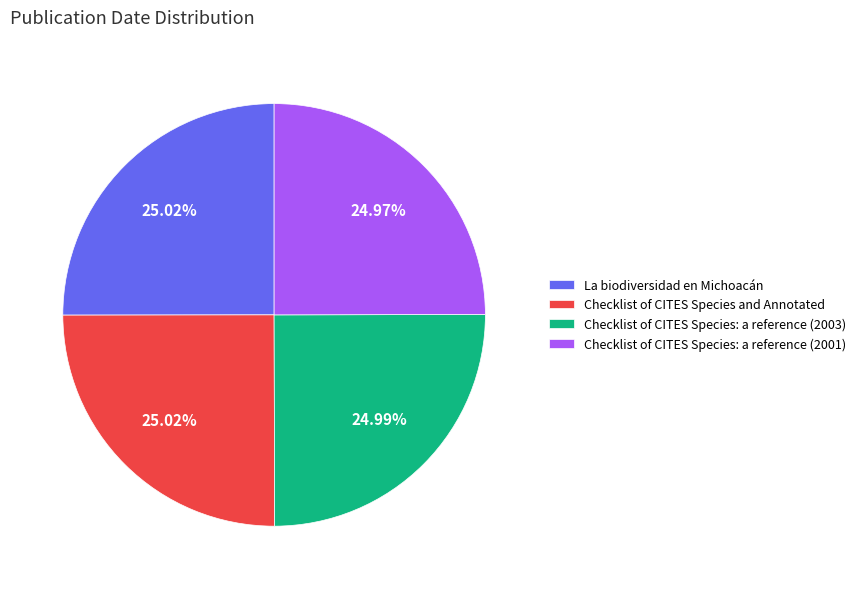

Is there any slice that represents more than half of the pie?

No